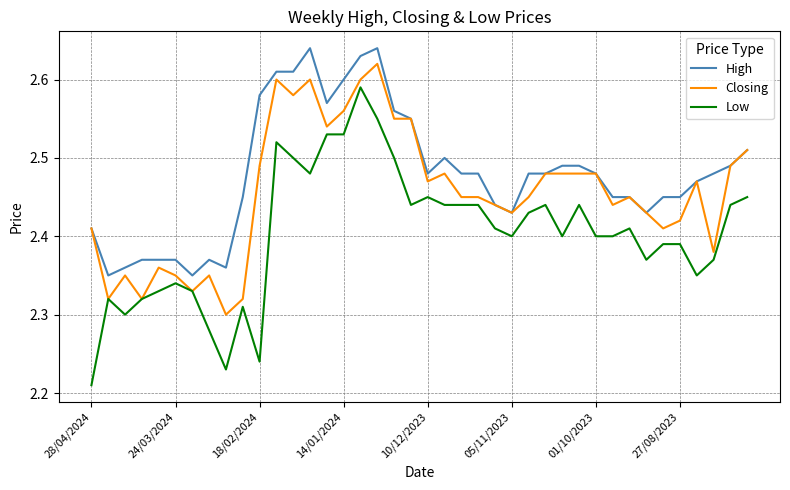

List the series in order of their overall mean, highest first.

High, Closing, Low